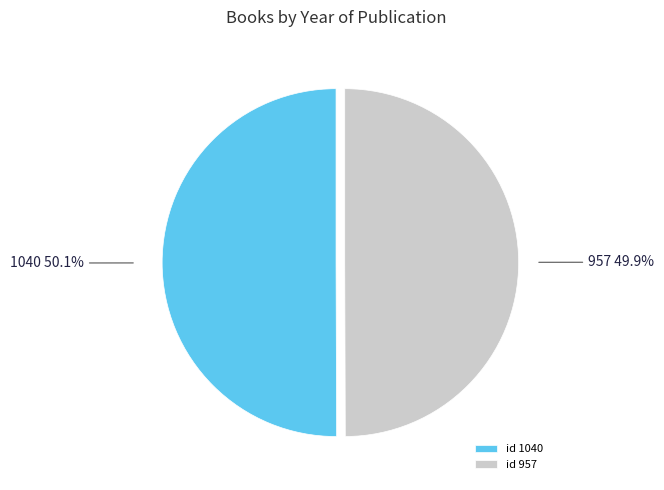

How many segments does this pie chart have?

2